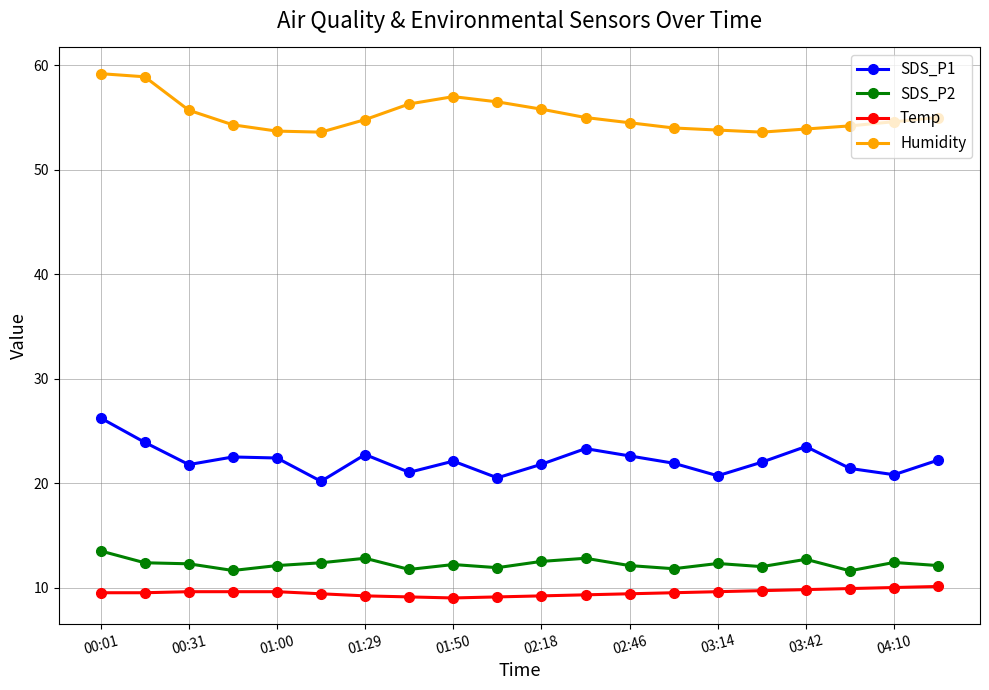

What is the value of the Temp point at the 4th from the left?

9.6